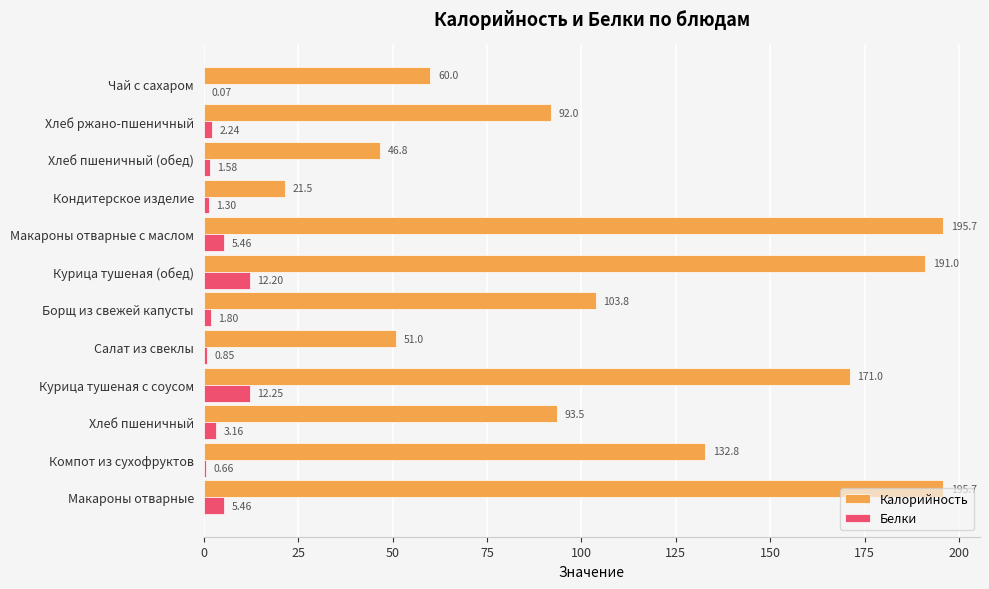

At which label is Калорийность closest to 108?

Борщ из свежей капусты